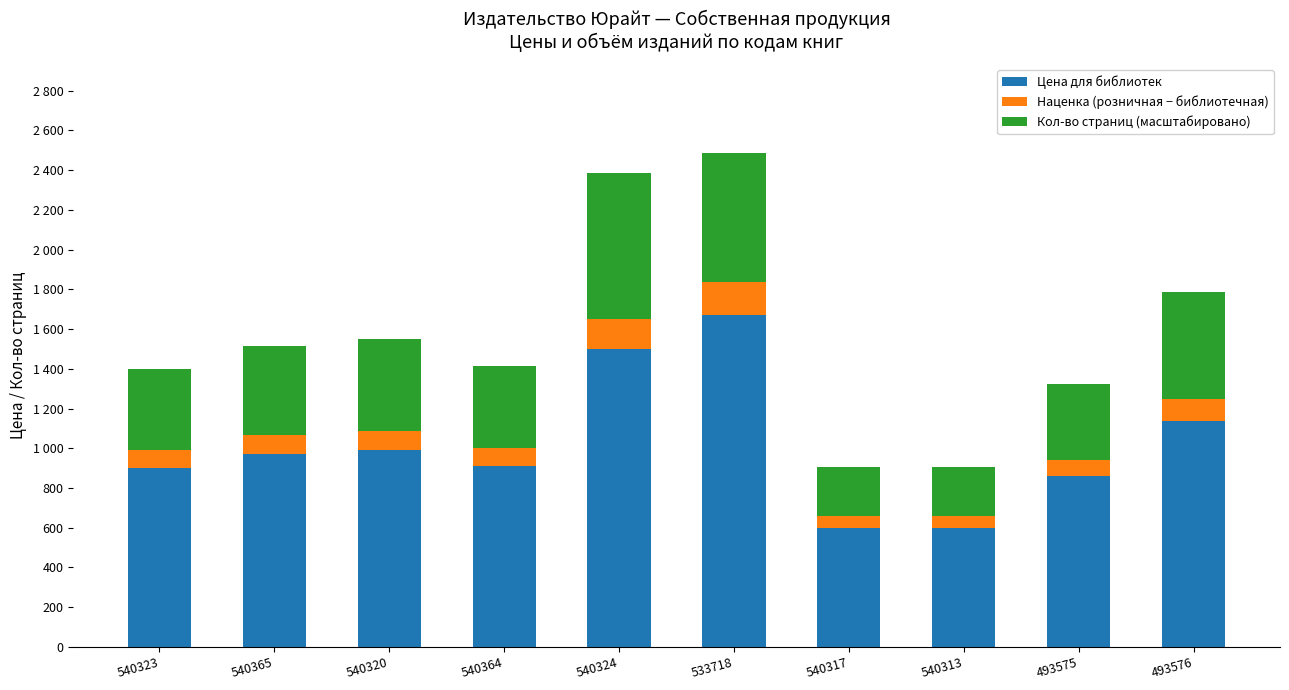

Which series has the widest spread of values?

Цена для библиотек